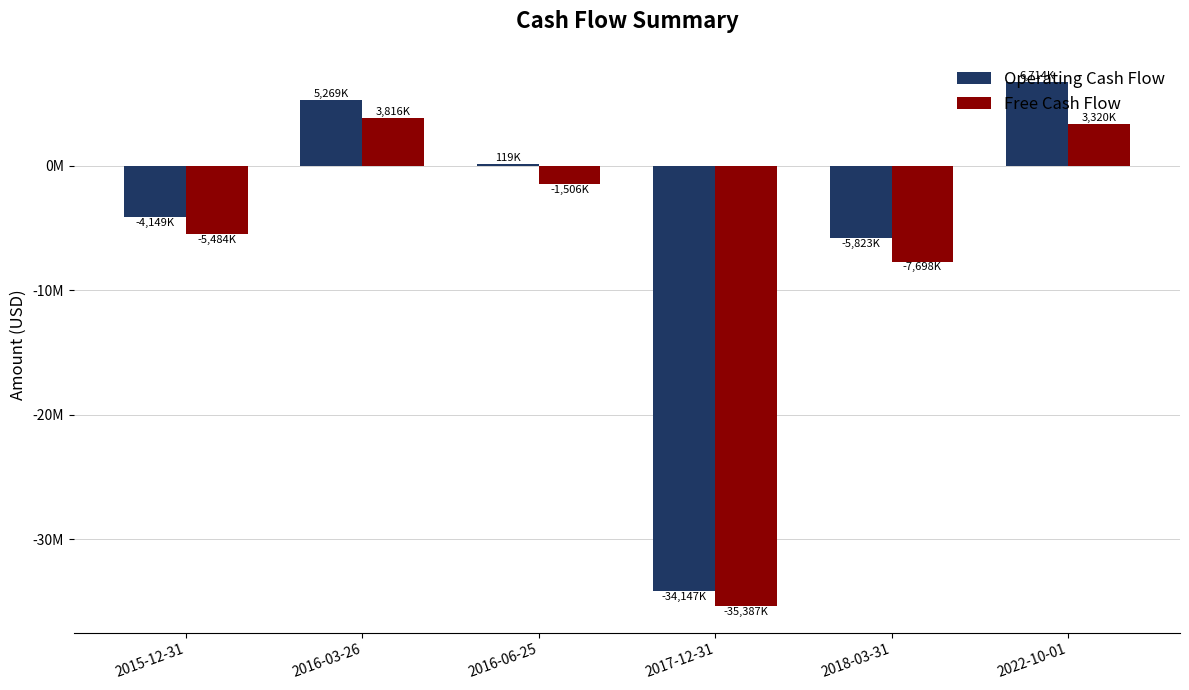

What is the value of the Free Cash Flow bar at the 2nd from the left?

3816000